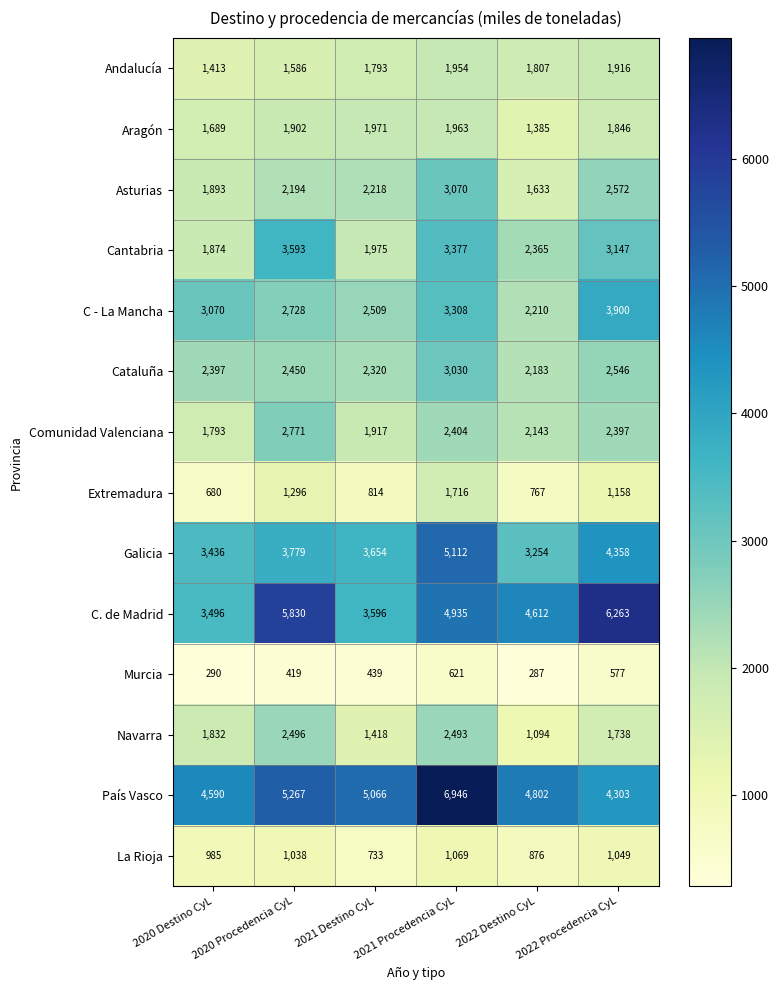

Rank the series at 2021 Procedencia CyL from lowest to highest value.

Murcia, La Rioja, Extremadura, Andalucía, Aragón, Comunidad Valenciana, Navarra, Cataluña, Asturias, C - La Mancha, Cantabria, C. de Madrid, Galicia, País Vasco